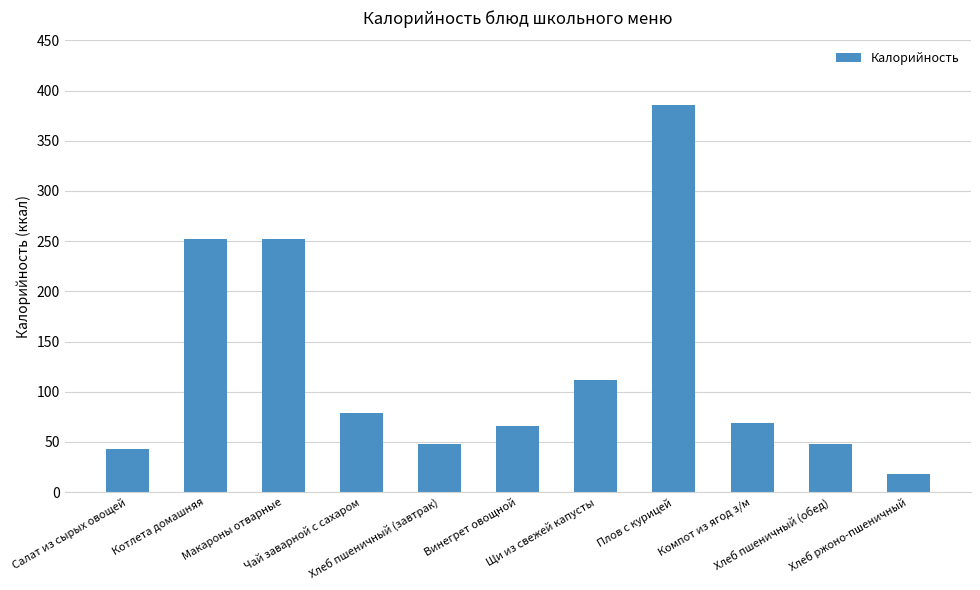

What is the sum of all values?

1373